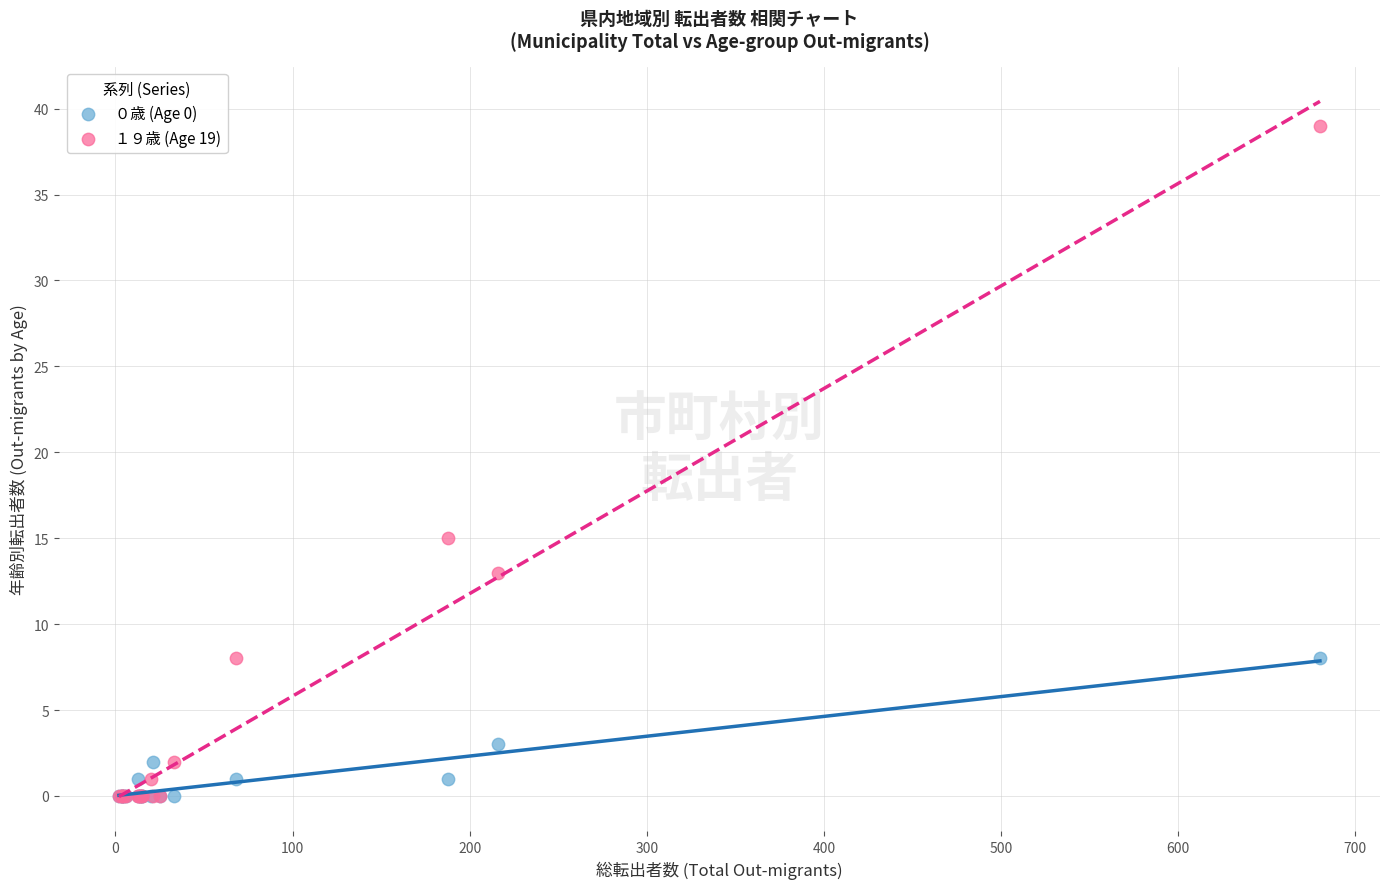

In the １９歳 (Age 19) series, what Y value is closest to 19?

15